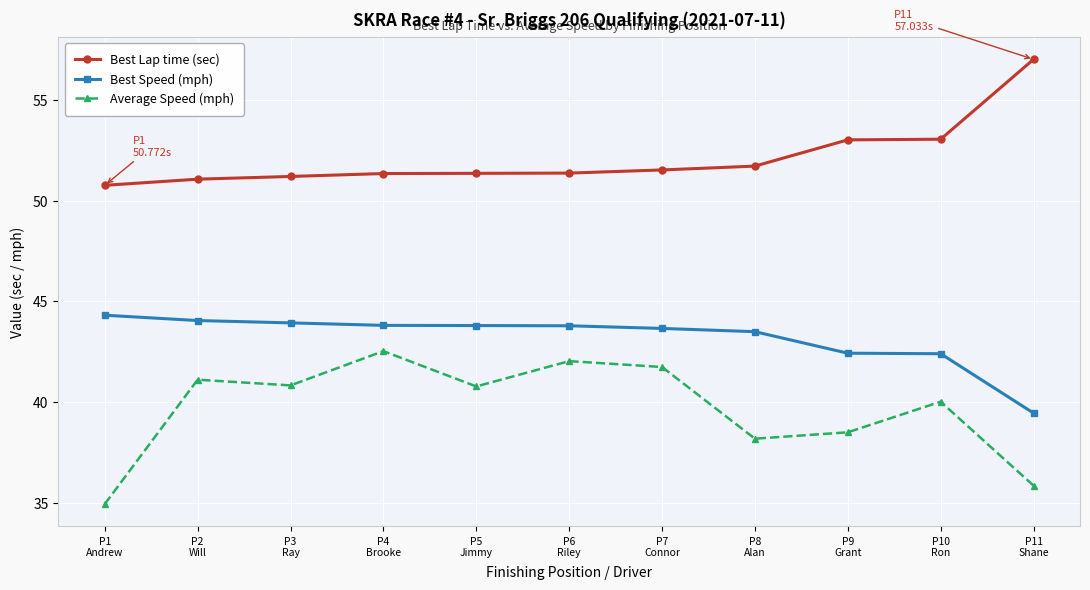

What is the difference between the maximum and minimum values in the Best Speed (mph) series?

4.9